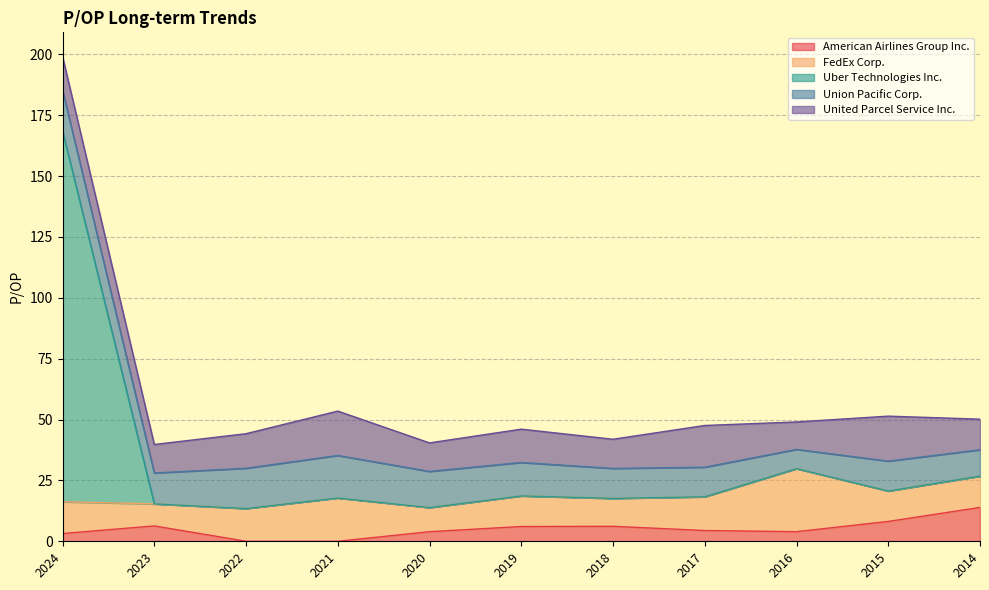

What is the difference between the maximum and minimum values in the United Parcel Service Inc. series?

7.2